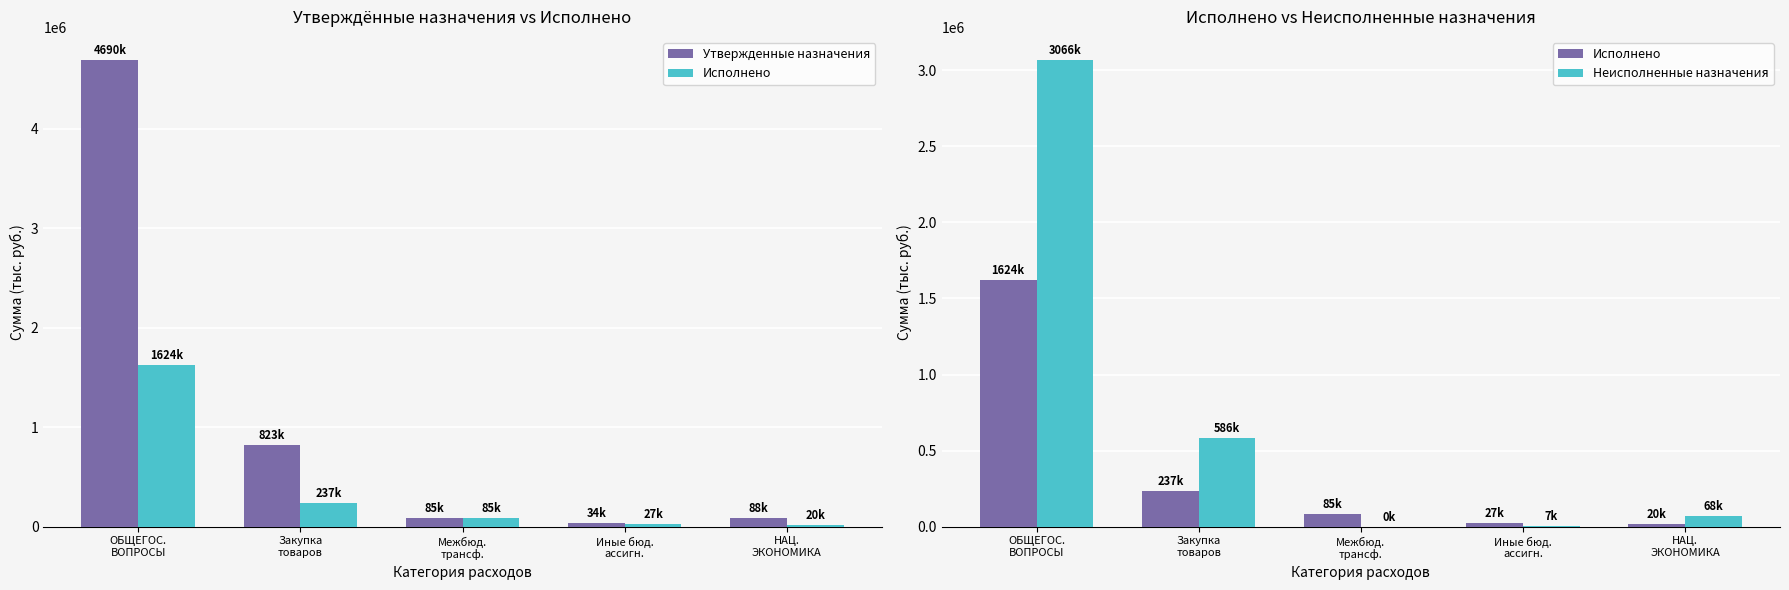

How many values in the Утвержденные назначения series exceed 88100?

2